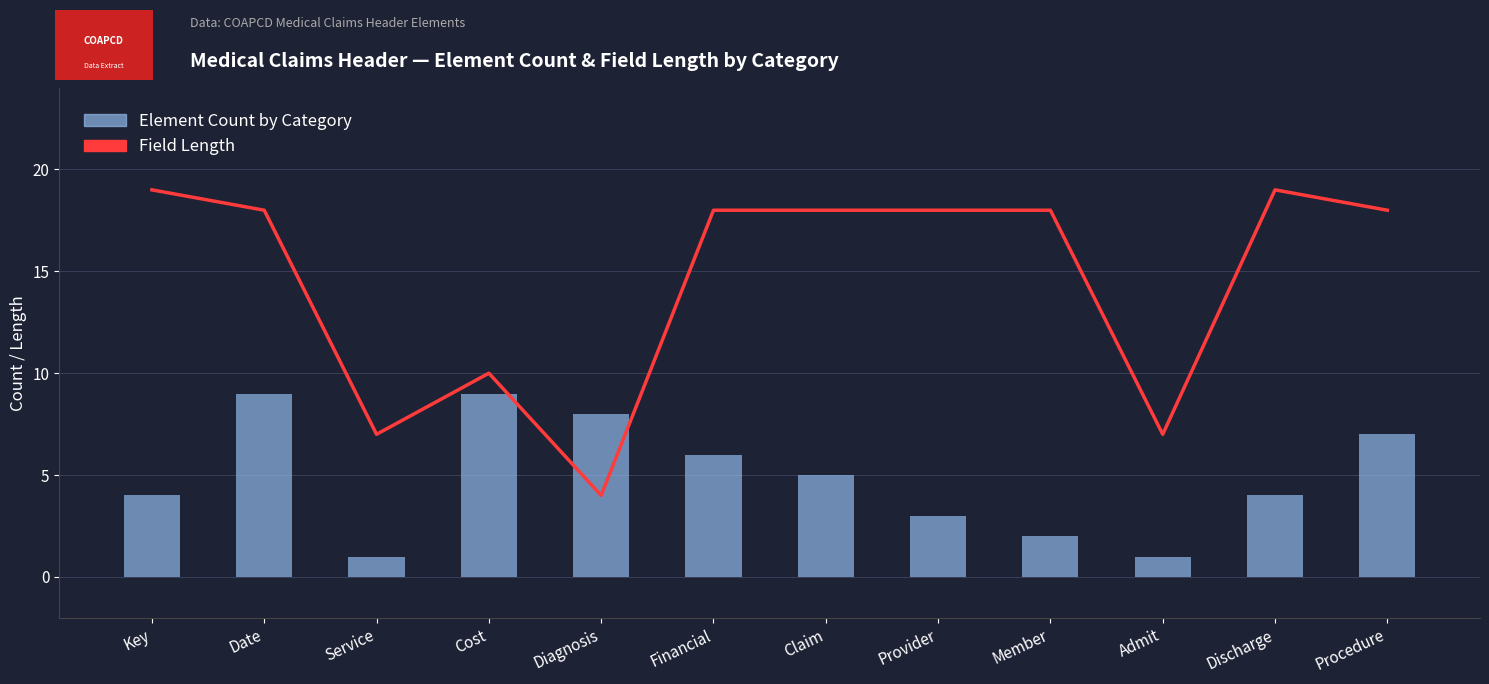

Reading left to right, list all the values displayed in this chart.

Field Length: 19	18	7	10	4	18	18	18	18	7	19	18
Element Count by Category: 4	9	1	9	8	6	5	3	2	1	4	7